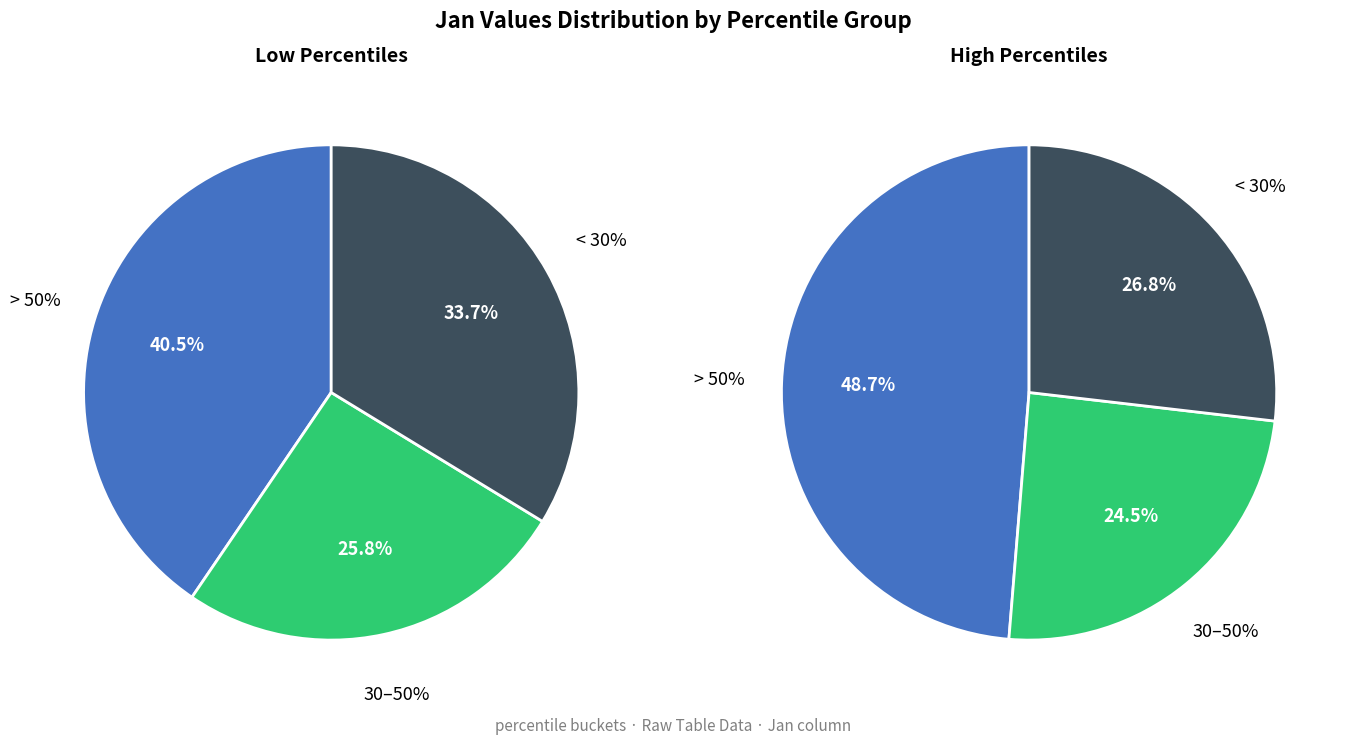

Does pct75 account for over 50% of the chart?

No